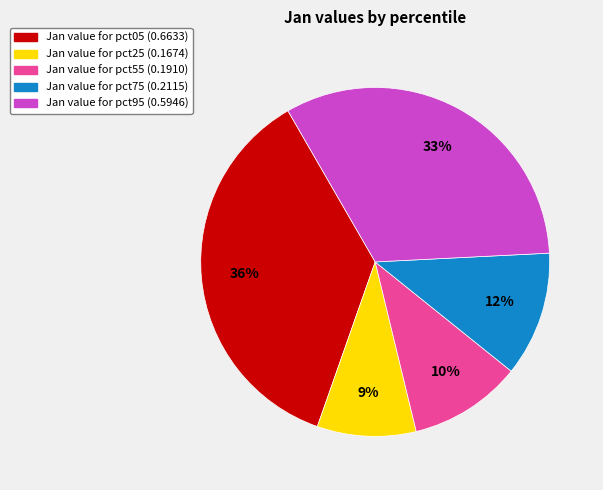

Count the number of slices in the pie.

5